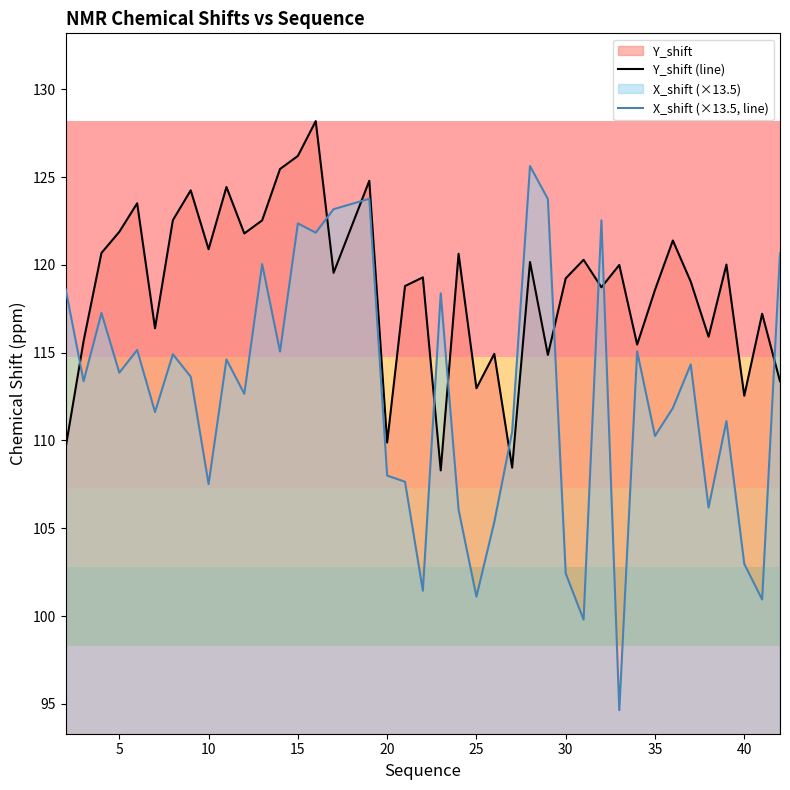

Count the number of categories in the chart.

40